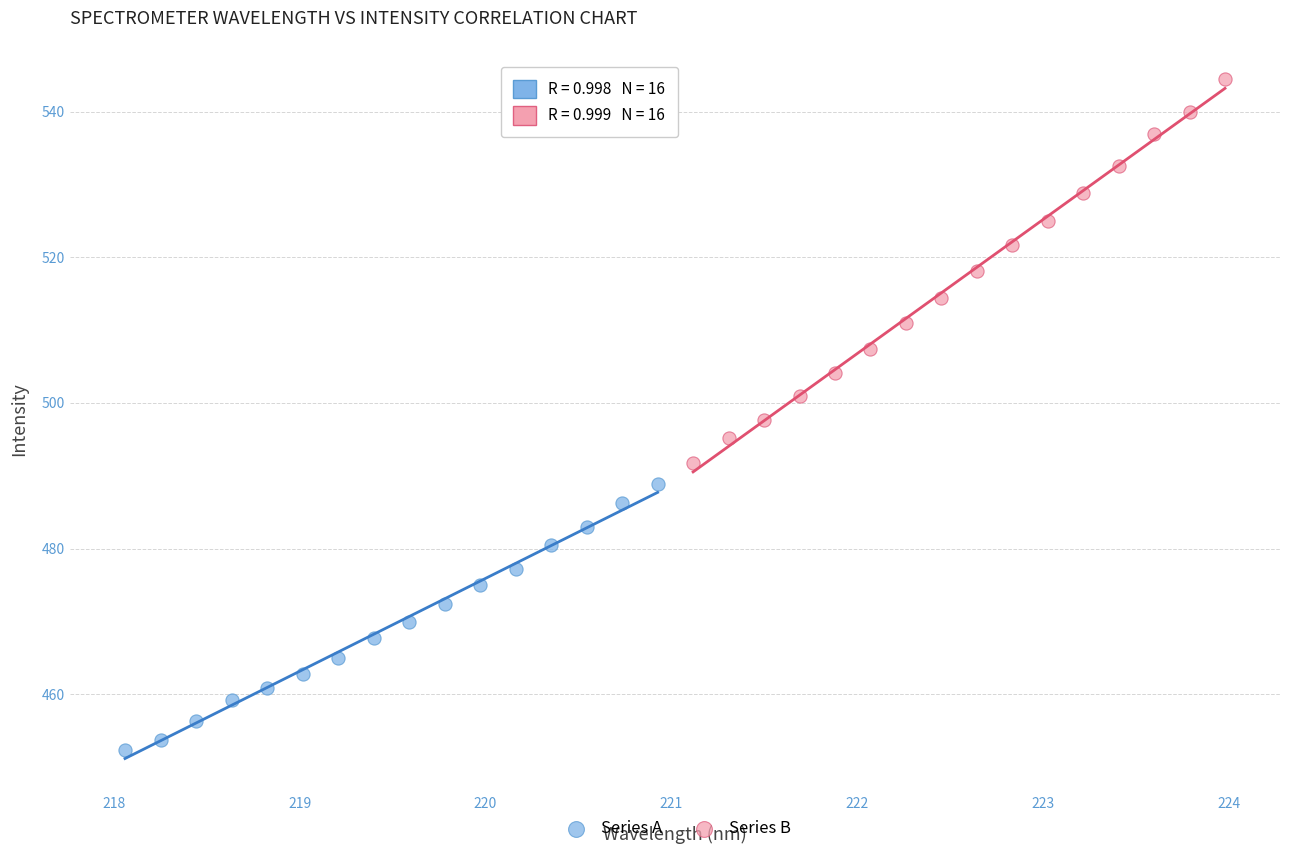

Which series has the widest spread of Y values?

Series B